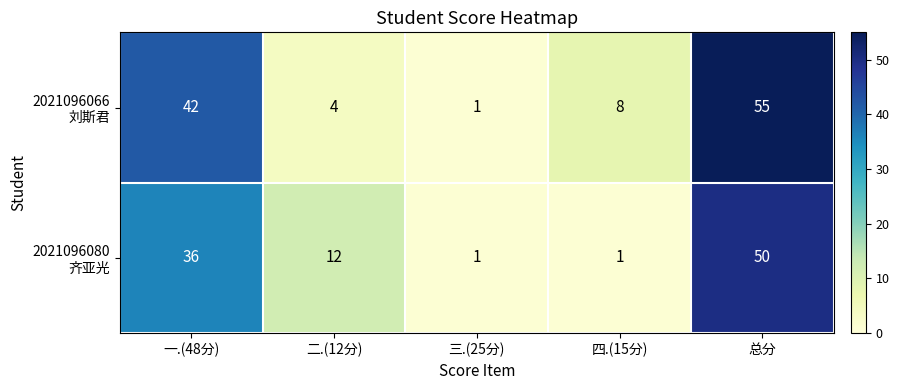

How many series are shown in this chart?

2